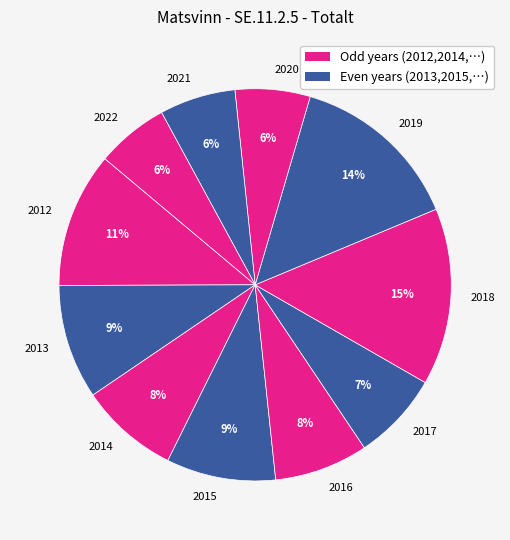

How many segments does this pie chart have?

11